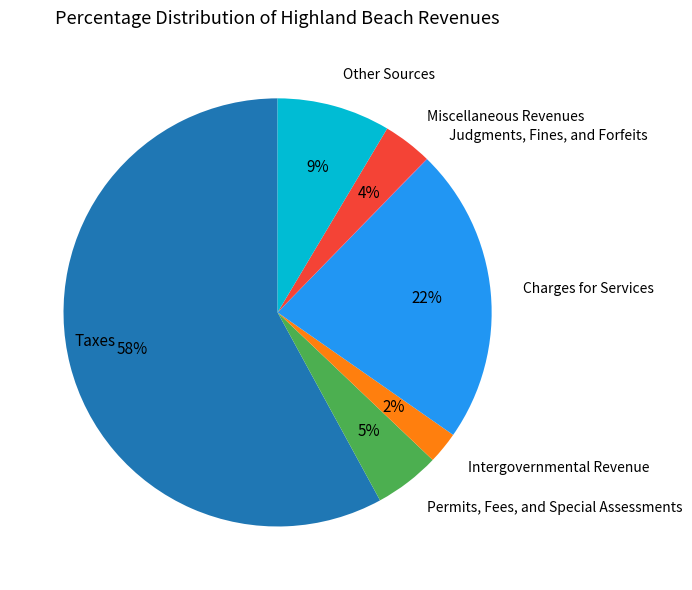

What is the majority slice?

Taxes